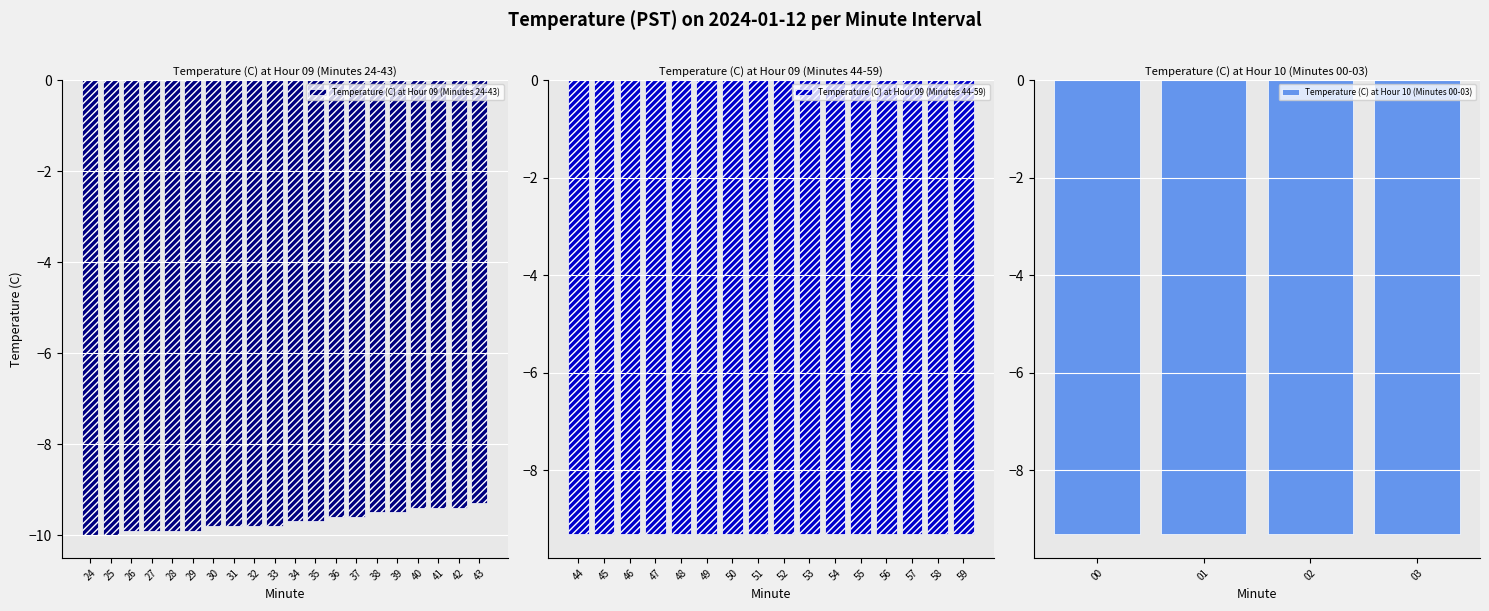

Is it true that Temperature (C) at Hour 09 (Minutes 24-43) equals -9.8 at 30?

True